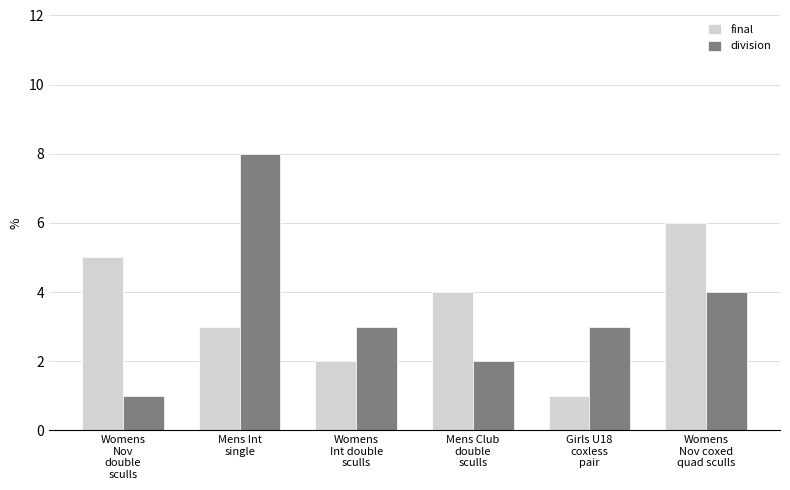

Reading left to right, list all the values displayed in this chart.

final: 5	3	2	4	1	6
division: 1	8	3	2	3	4